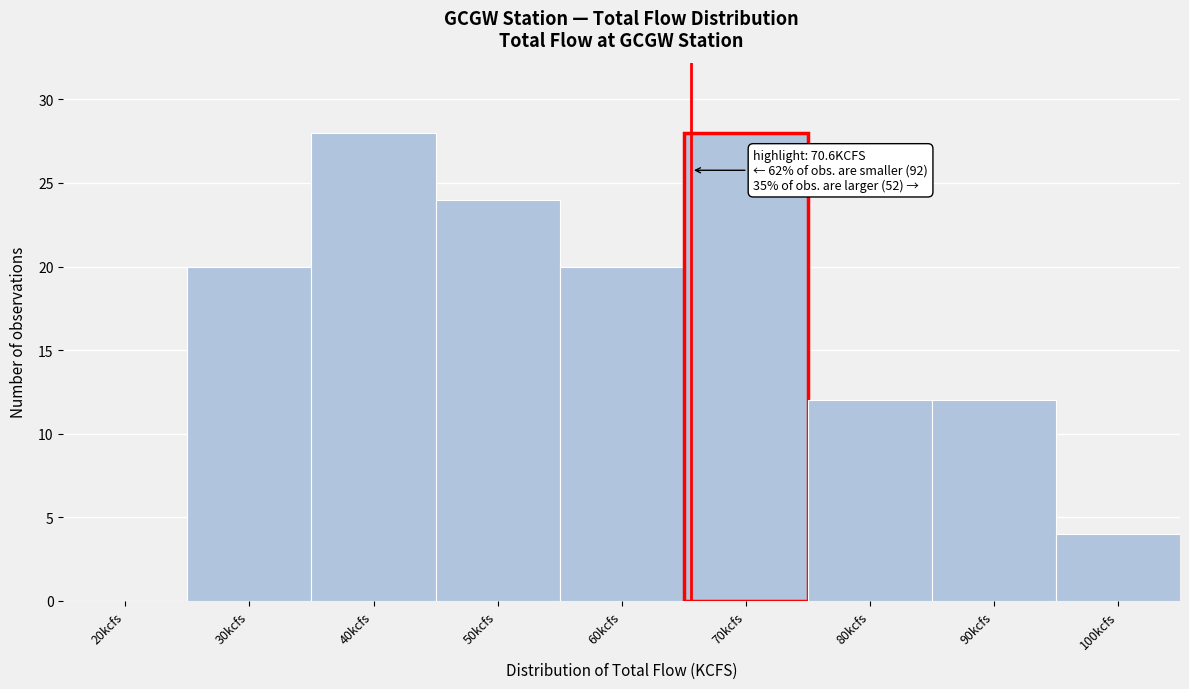

Reading left to right, what are all the values shown in this chart?

20kcfs=0	30kcfs=20	40kcfs=28	50kcfs=24	60kcfs=20	70kcfs=28	80kcfs=12	90kcfs=12	100kcfs=4